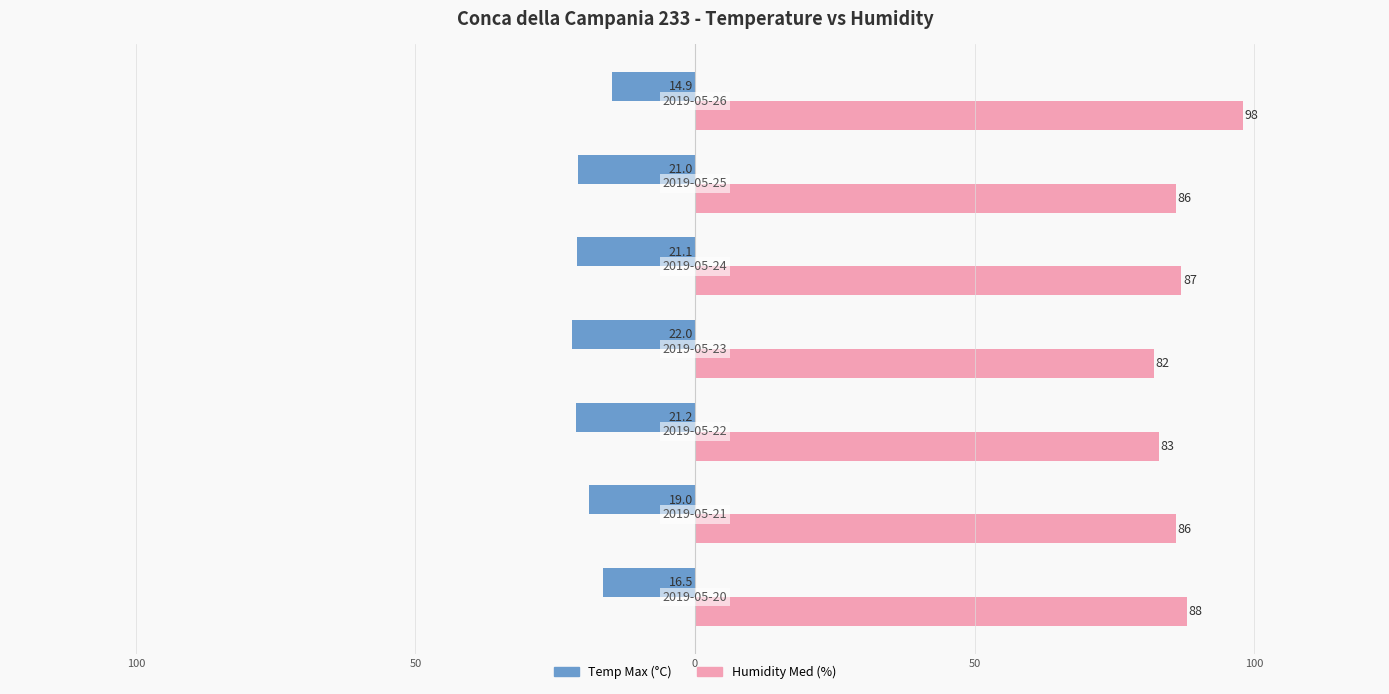

Reading right to left, list all the values displayed in this chart.

Temp Max (°C): -14.9	-21.0	-21.1	-22.0	-21.2	-19.0	-16.5
Humidity Med (%): 98.0	86.0	87.0	82.0	83.0	86.0	88.0